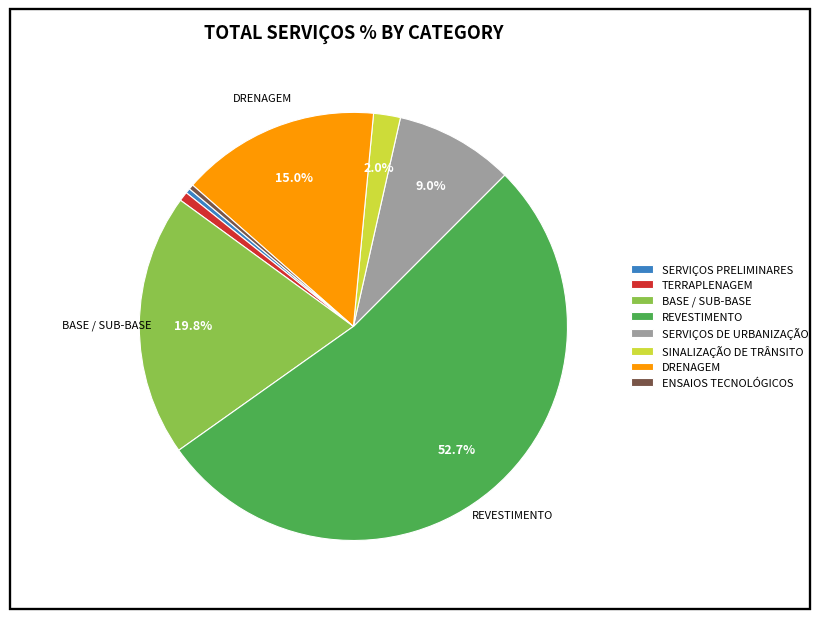

What is the largest slice in the pie chart?

REVESTIMENTO